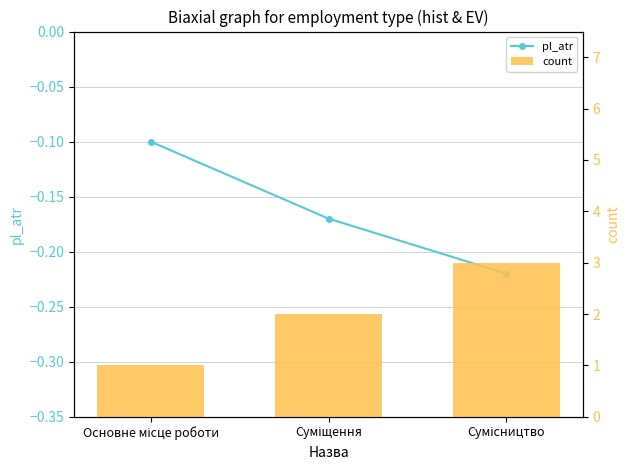

Which category has the lowest value across all series?

Сумісництво